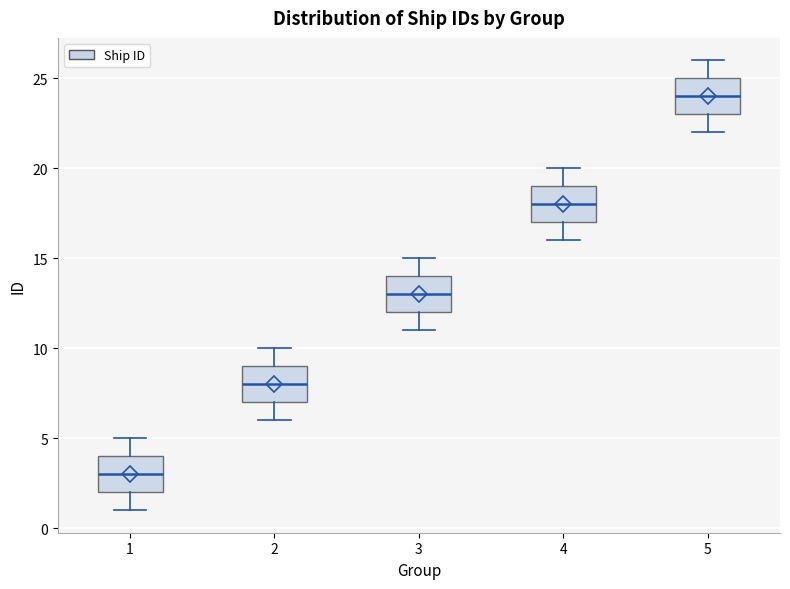

Where is the lower edge of the box at x = 3 on the y-axis? The values are not printed on the chart, so give them approximately, as read against the axis.

12